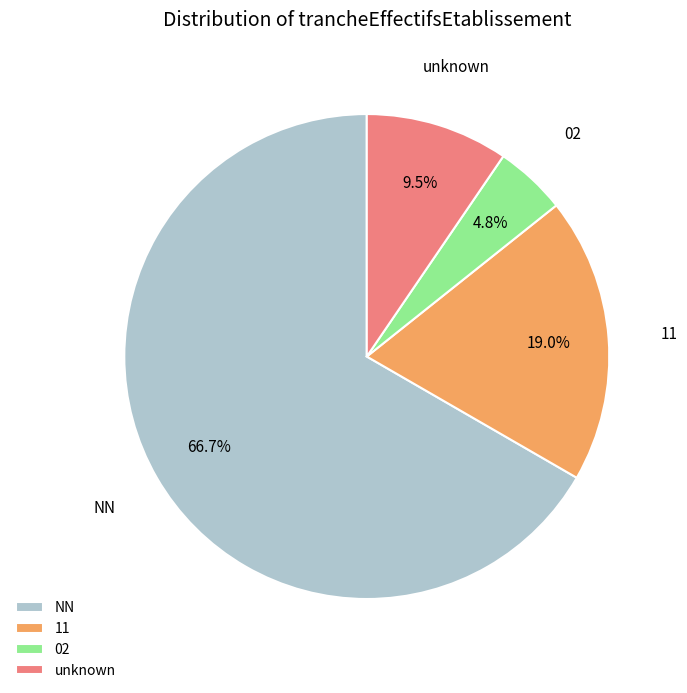

Approximately how many times larger is the value at 11 compared to 02?

4.0